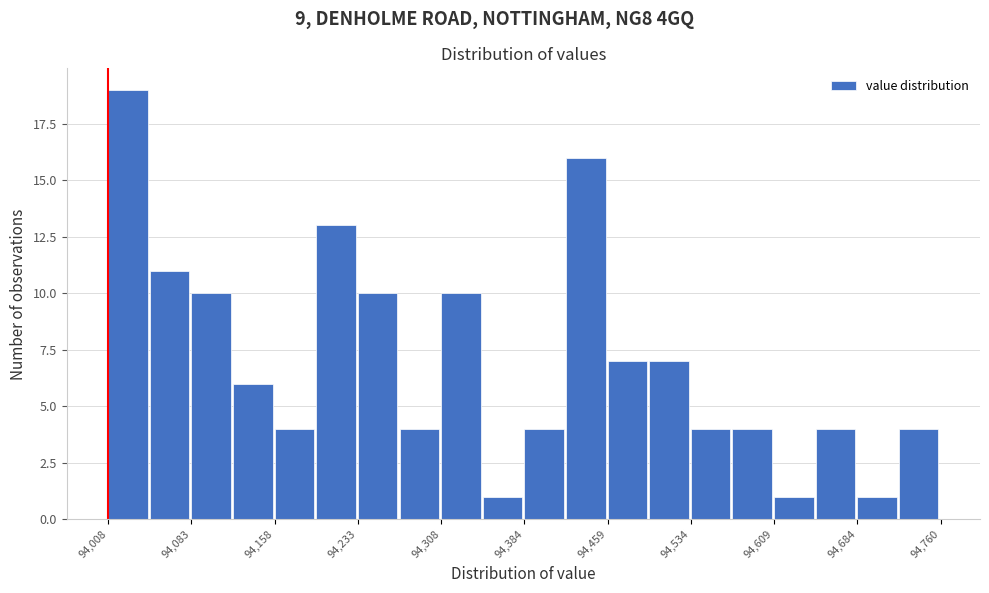

Read against the x-axis, roughly where is the centre of the tallest bar?

94030